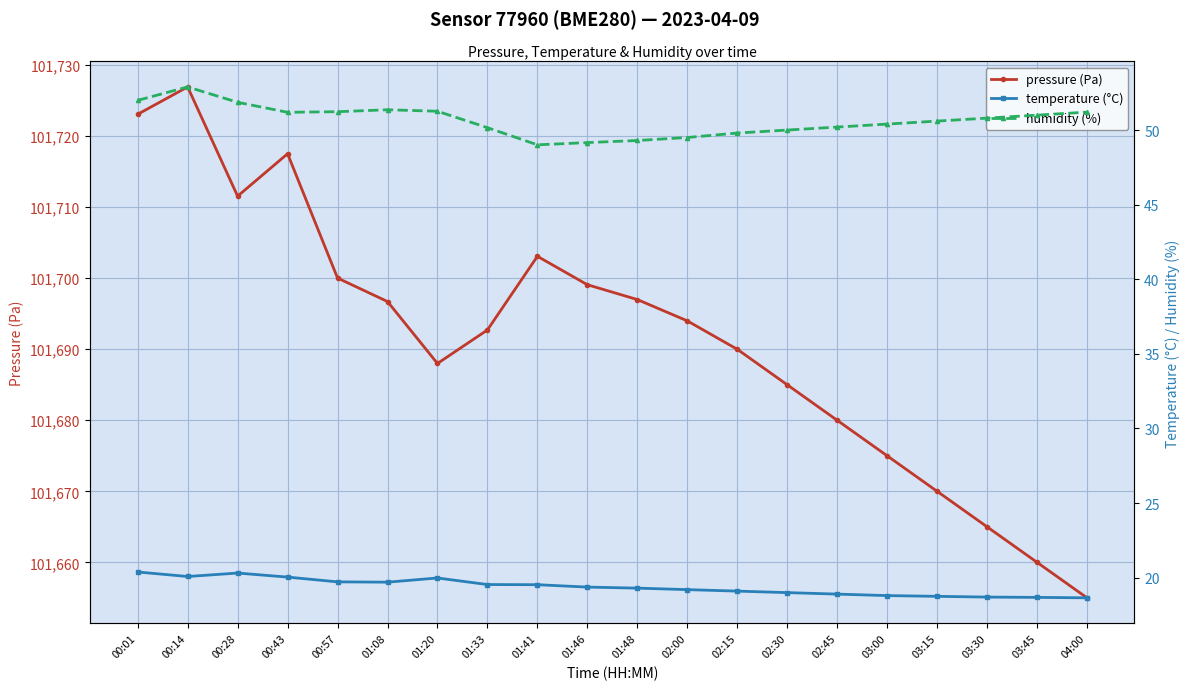

Between 00:01 and 02:30, which is larger?

00:01